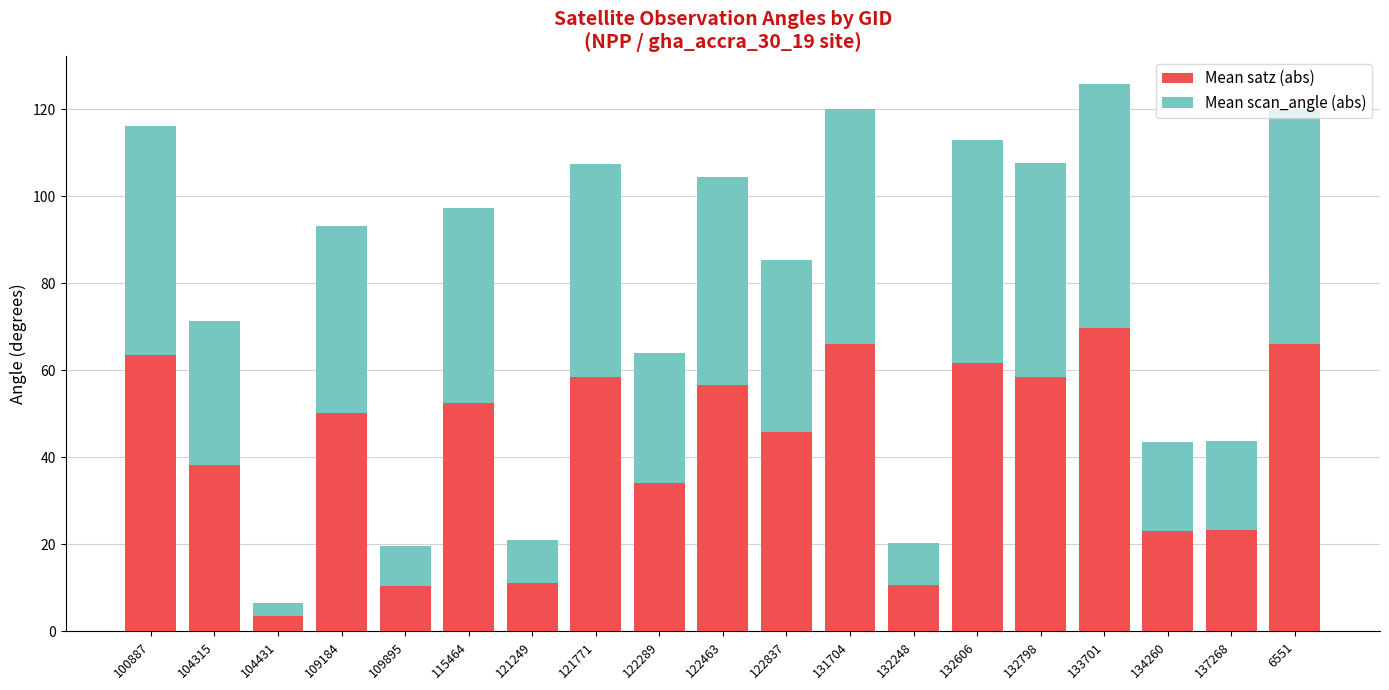

What is the sum of all Mean satz (abs) values?

804.3